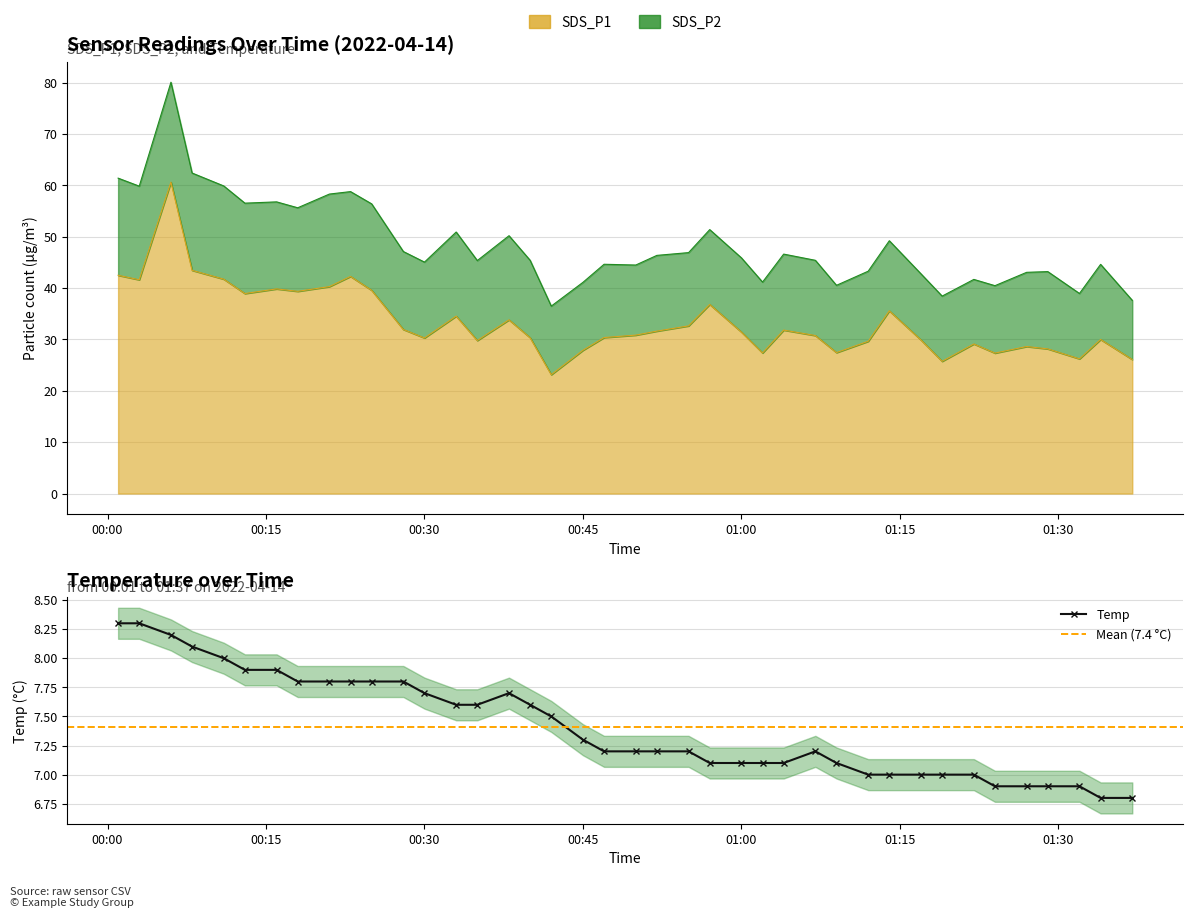

What is the greatest value displayed?

60.6